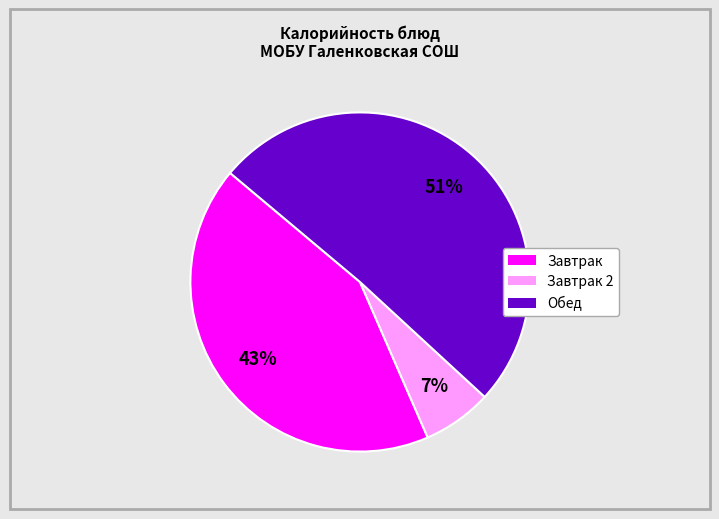

Does any single category account for the majority?

Yes